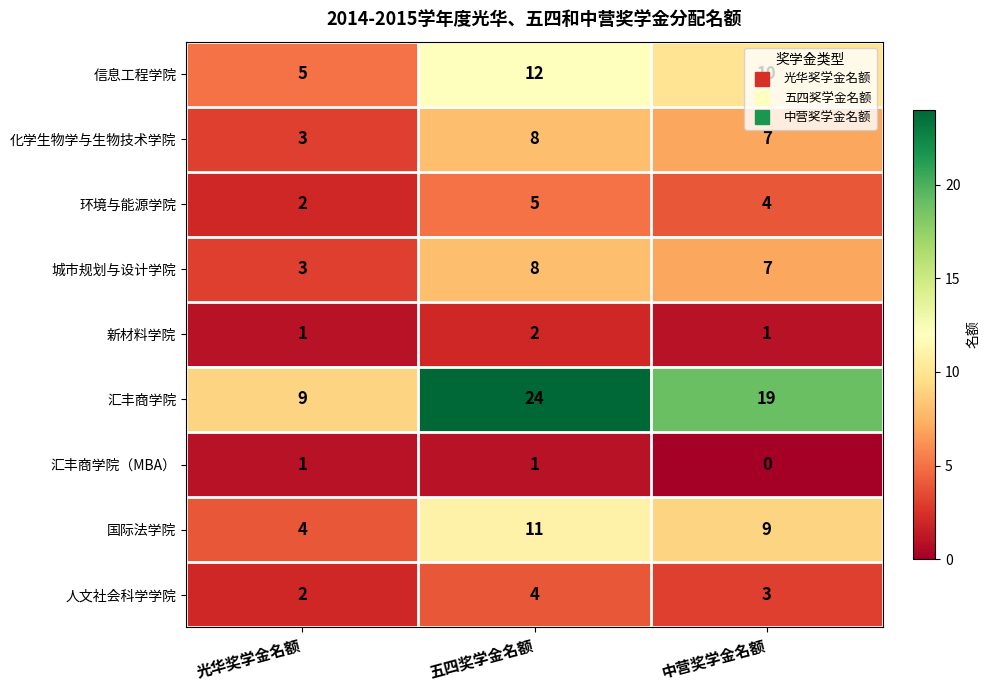

True or false: 人文社会科学学院 has a value of 2 at 五四奖学金名额.

False